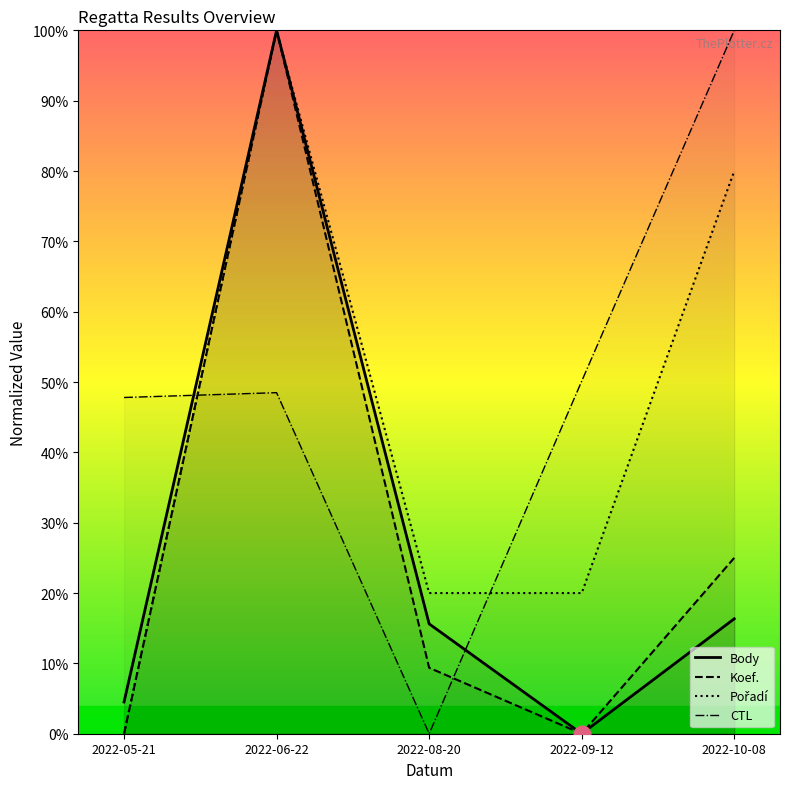

What is the label of the 5th point from the right?

2022-05-21